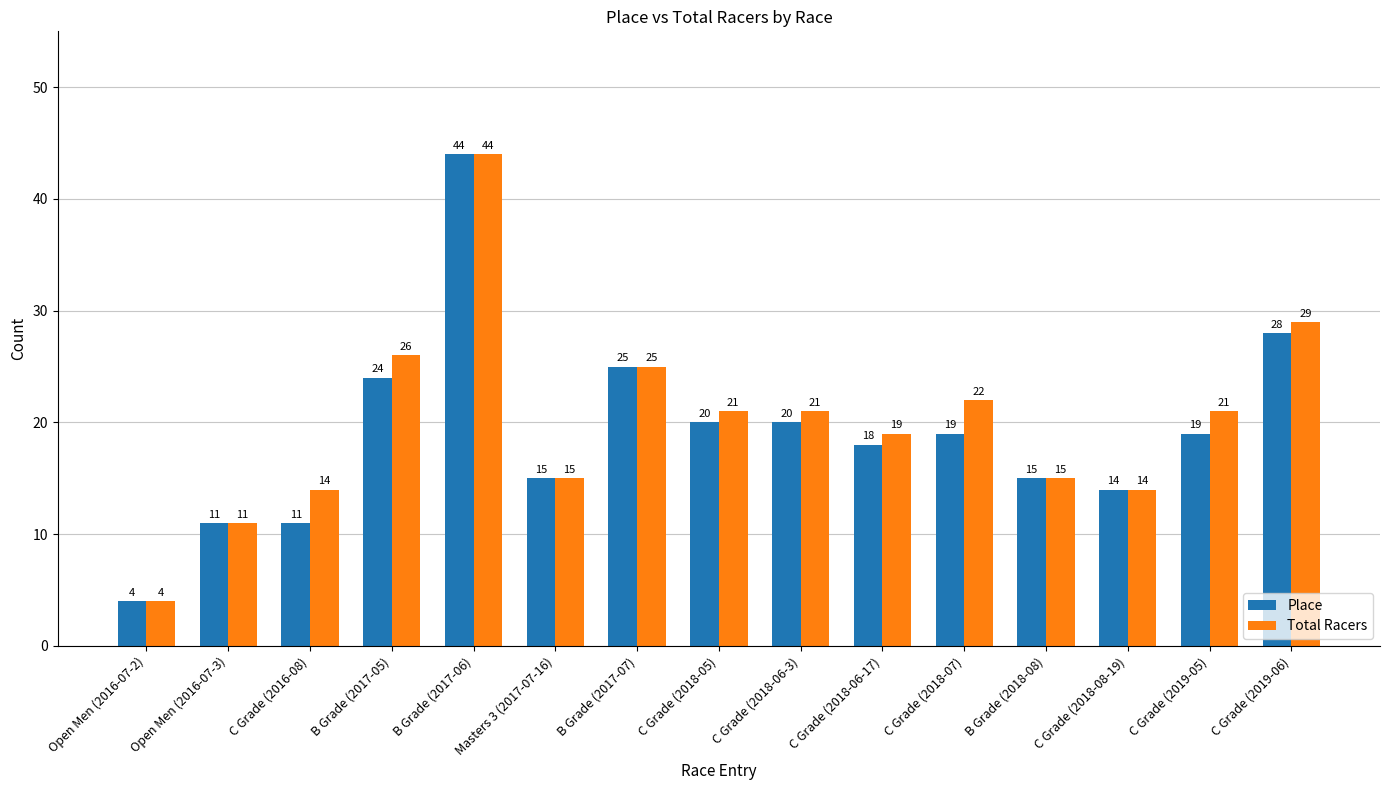

What is the sum of all Total Racers values?

301